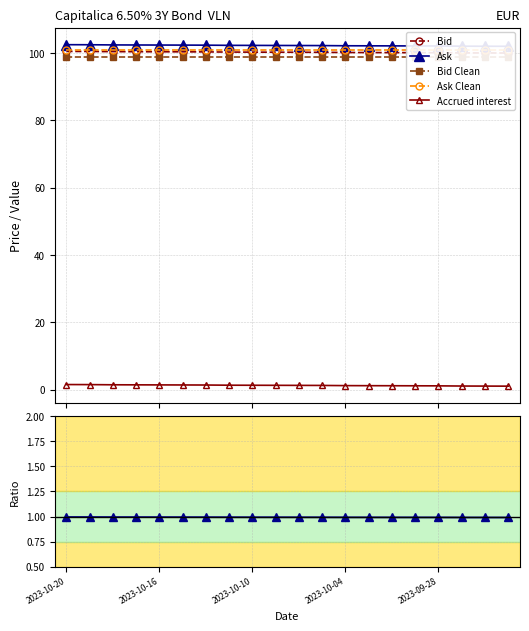

Is it true that Accrued interest equals 1.9 at 18?

False